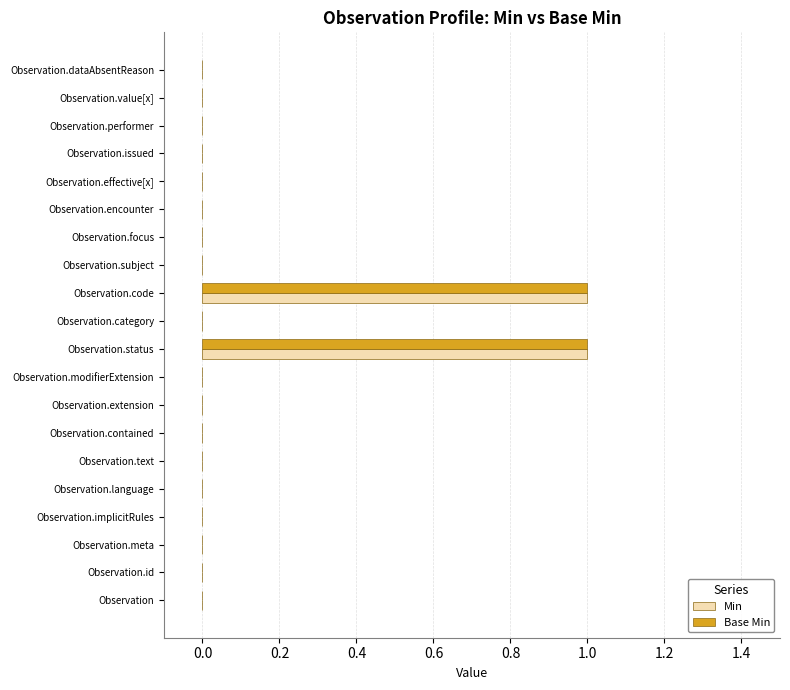

Is the value of Min at Observation.code greater than the value of Base Min at Observation.extension?

Yes